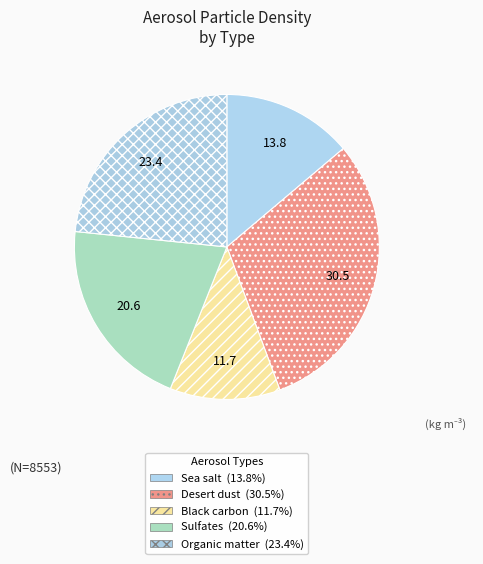

Which category has the smallest portion of the pie?

Black carbon